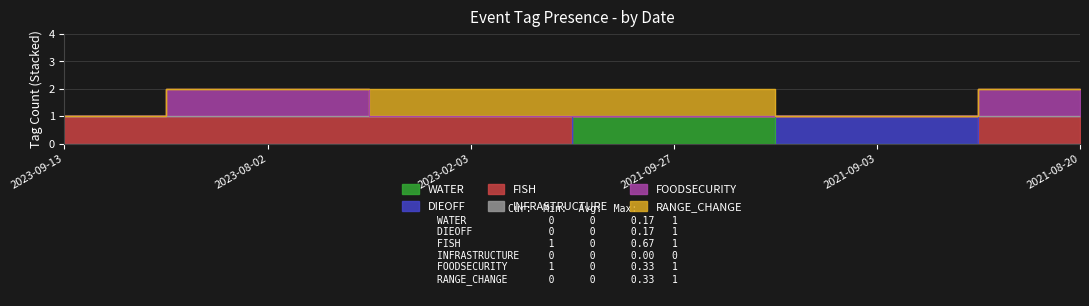

What is the sum of all WATER values?

1